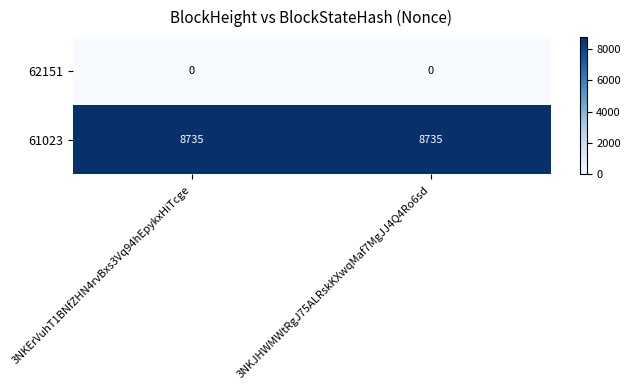

What is the difference between the highest and lowest values at 3NKJHWMWtRgJ75ALRskKXwqMaf7MgJJ4Q4Ro6sd?

8735